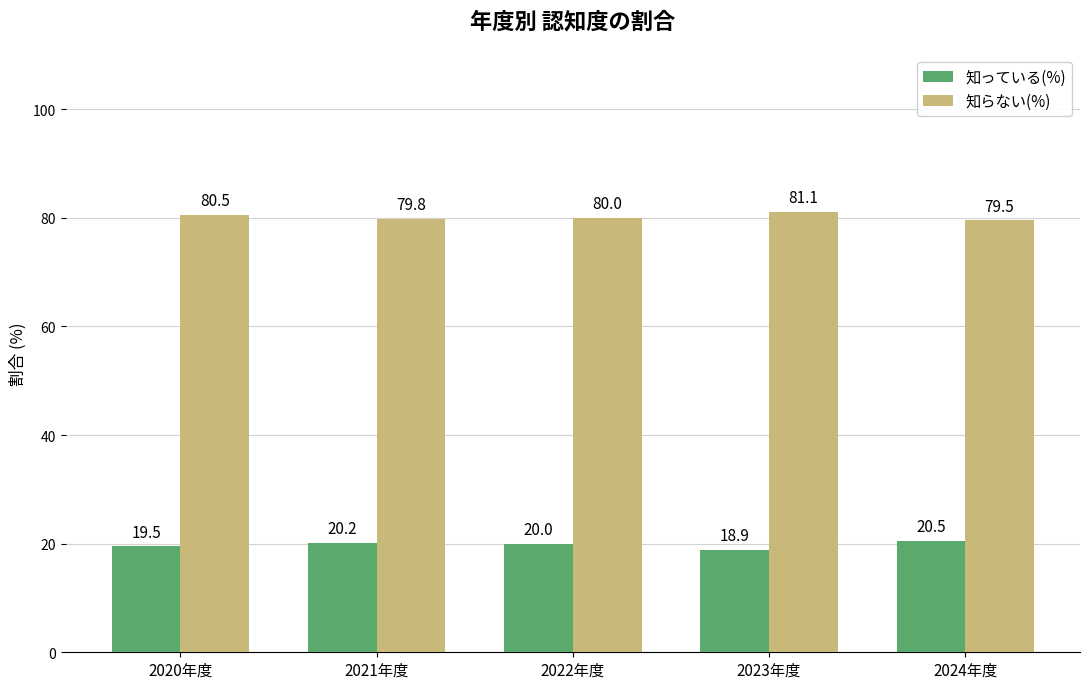

How many categories are shown in the chart?

5